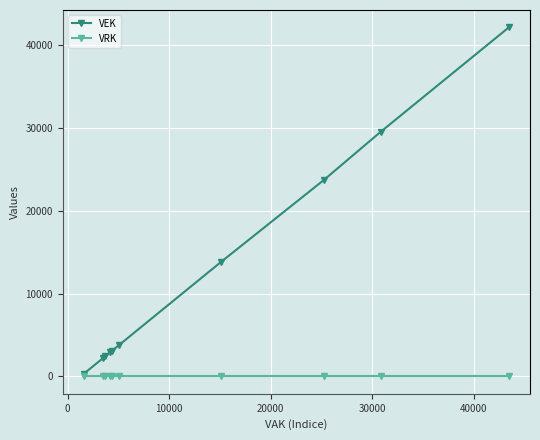

List the series in order of their overall mean, highest first.

VEK, VRK